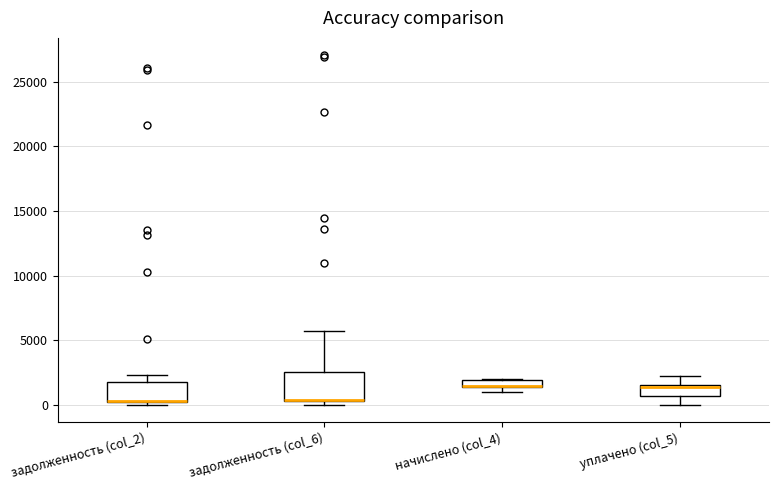

Comparing the boxes themselves (not the whiskers), which one is the tallest?

задолженность (col_6)